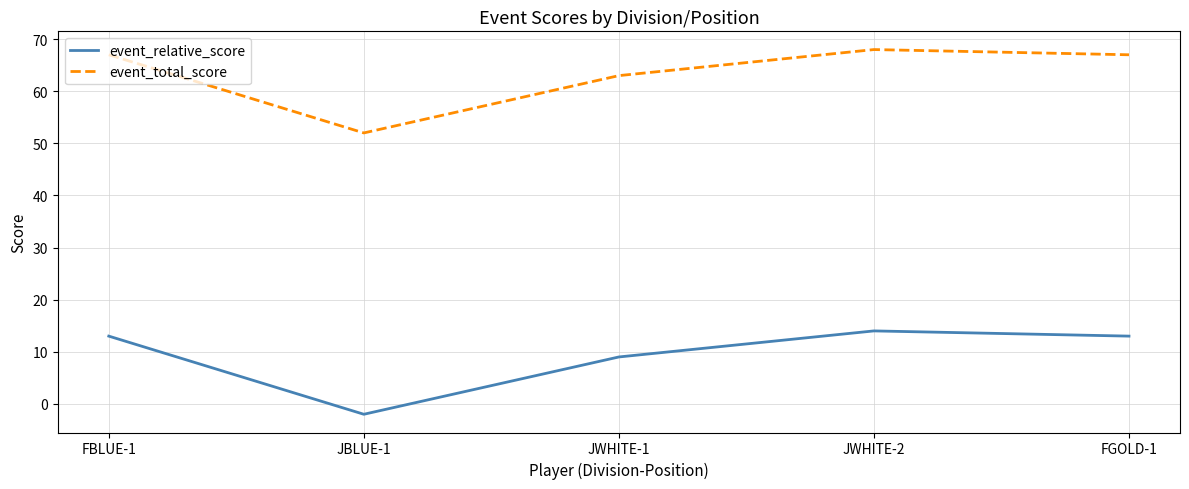

Which series has the largest total across all categories?

event_total_score